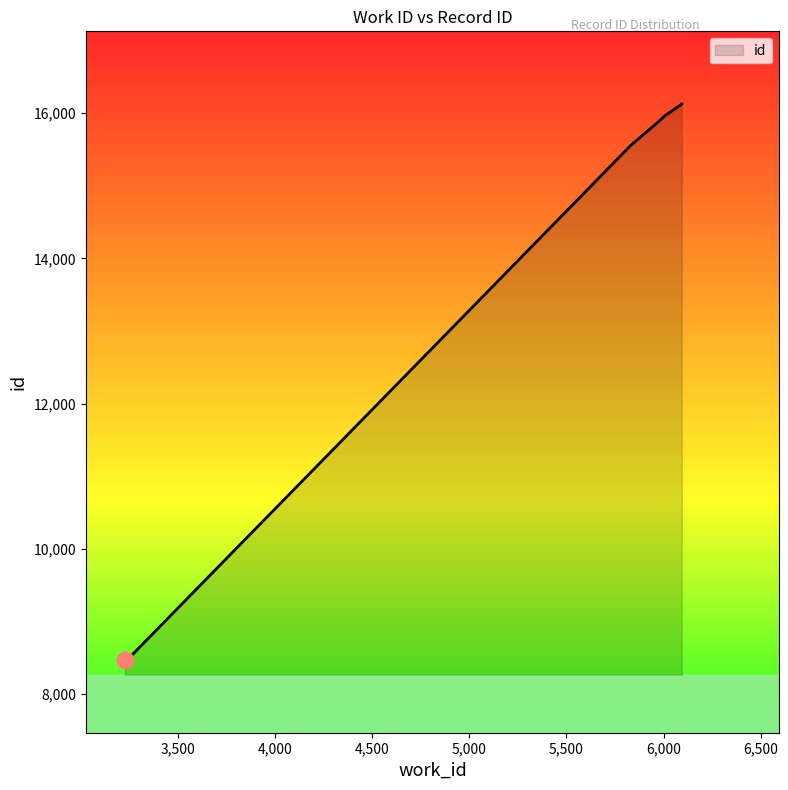

Does the chart display data point markers on the line(s)?

No